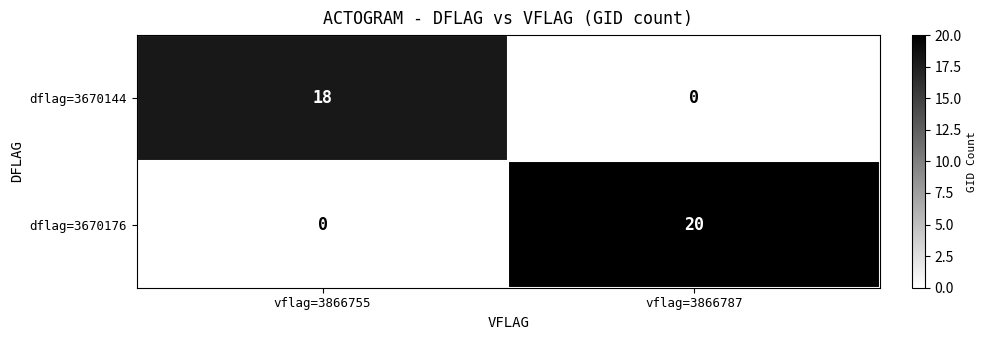

Which series has the largest total across all categories?

dflag=3670176